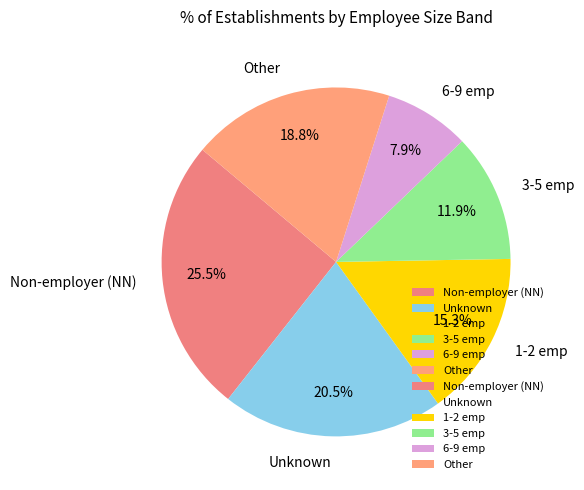

Which slice is the largest?

Non-employer (NN)